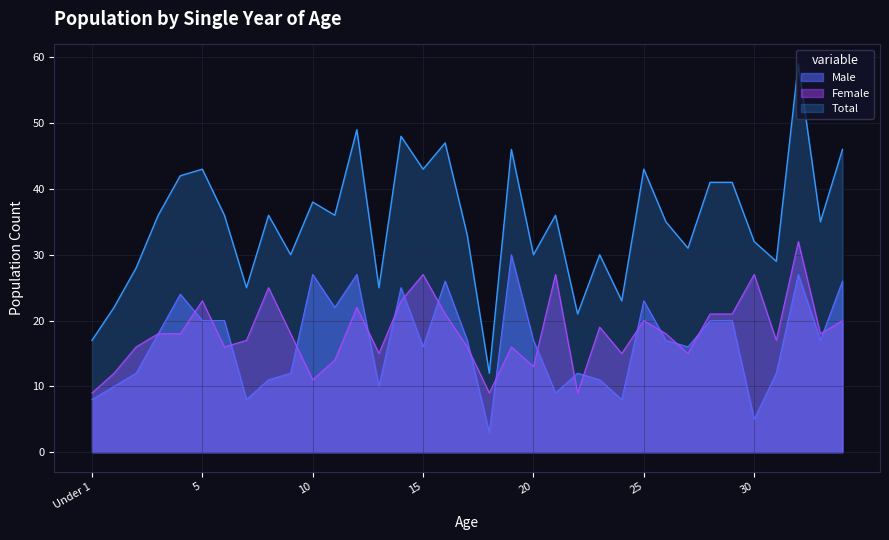

At which category is the sum across all series the highest?

32